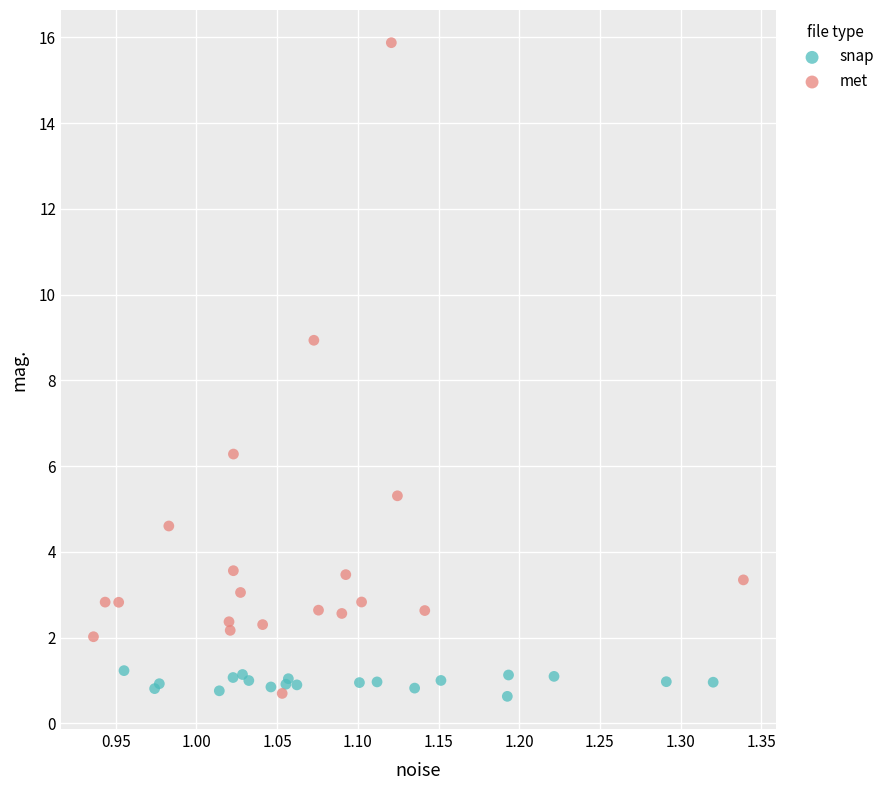

Which series has the largest Y range (max minus min)?

met